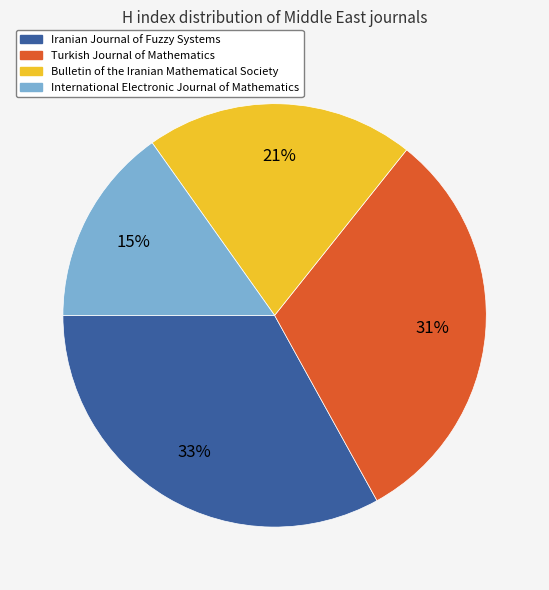

True or false: Bulletin of the Iranian Mathematical Society accounts for 21% of the total.

True